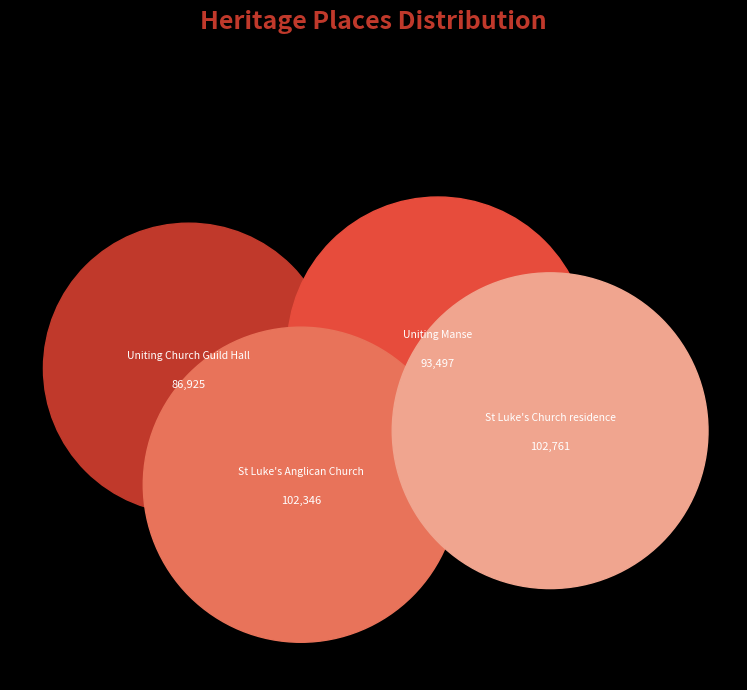

How many segments does this pie chart have?

4